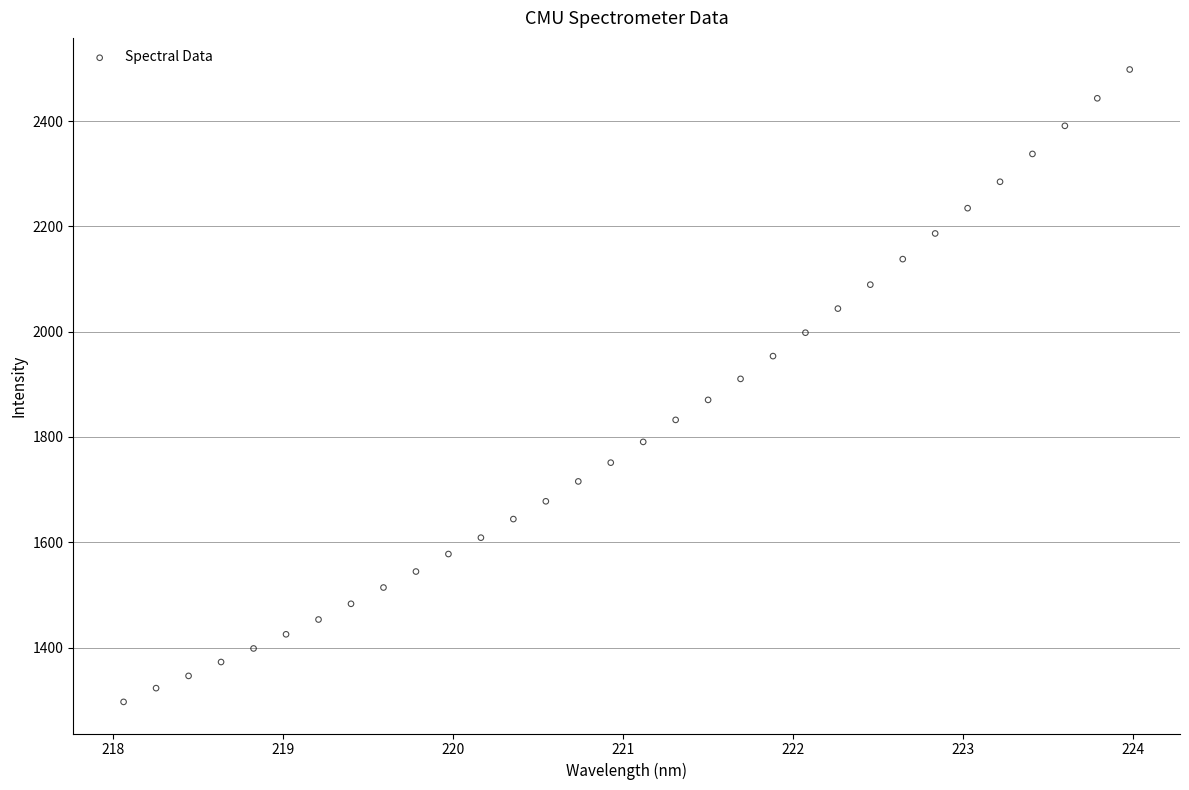

What is the range of X values (max minus min)?

5.9